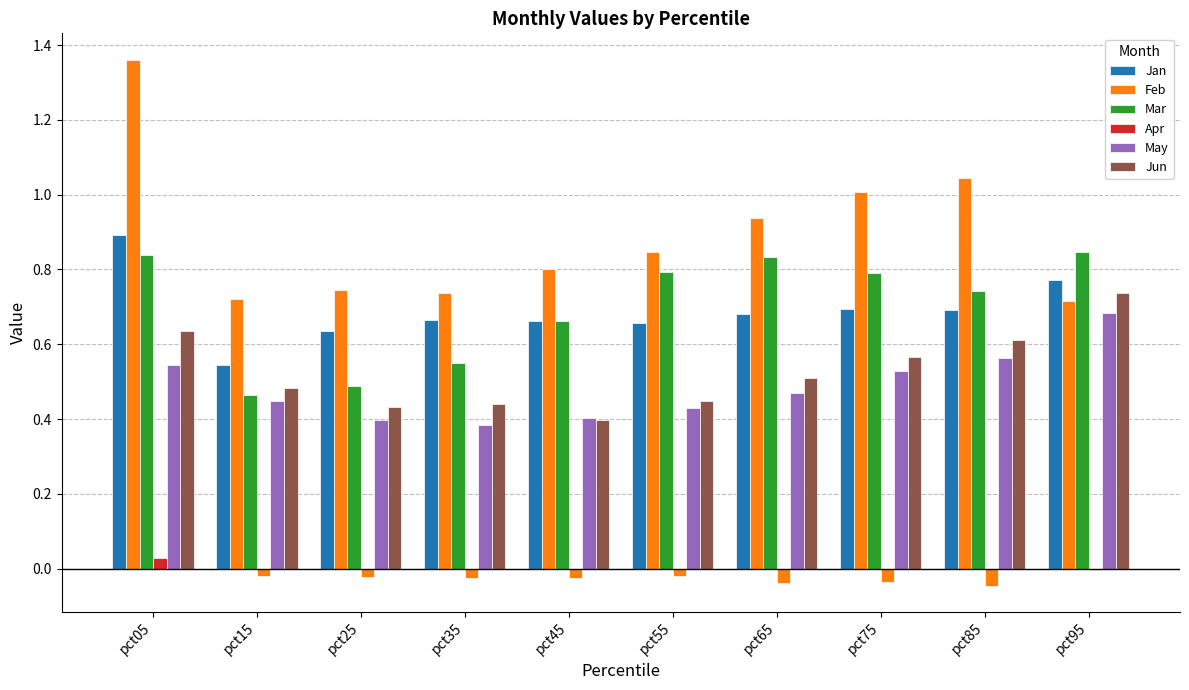

What is the approximate value of Mar at pct05?

0.8